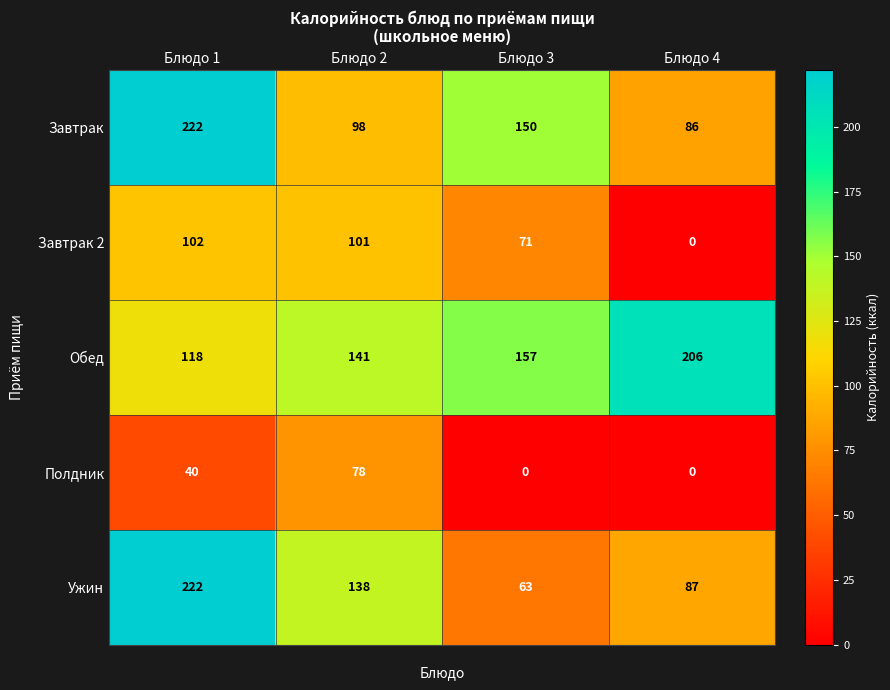

True or false: Полдник has a value of 0 at Блюдо 3.

True